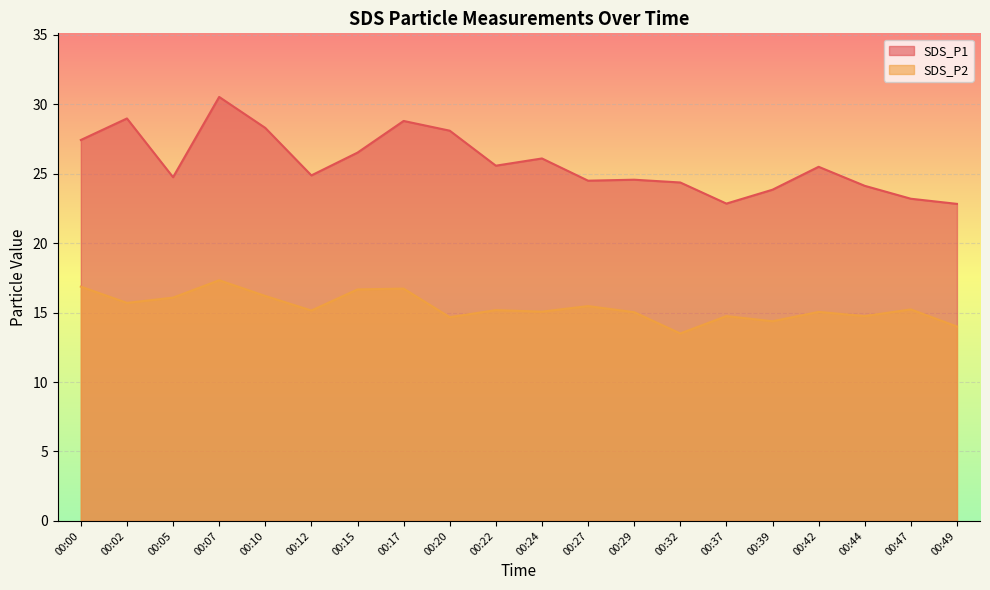

What value does the SDS_P1 series have at 00:00?

27.4